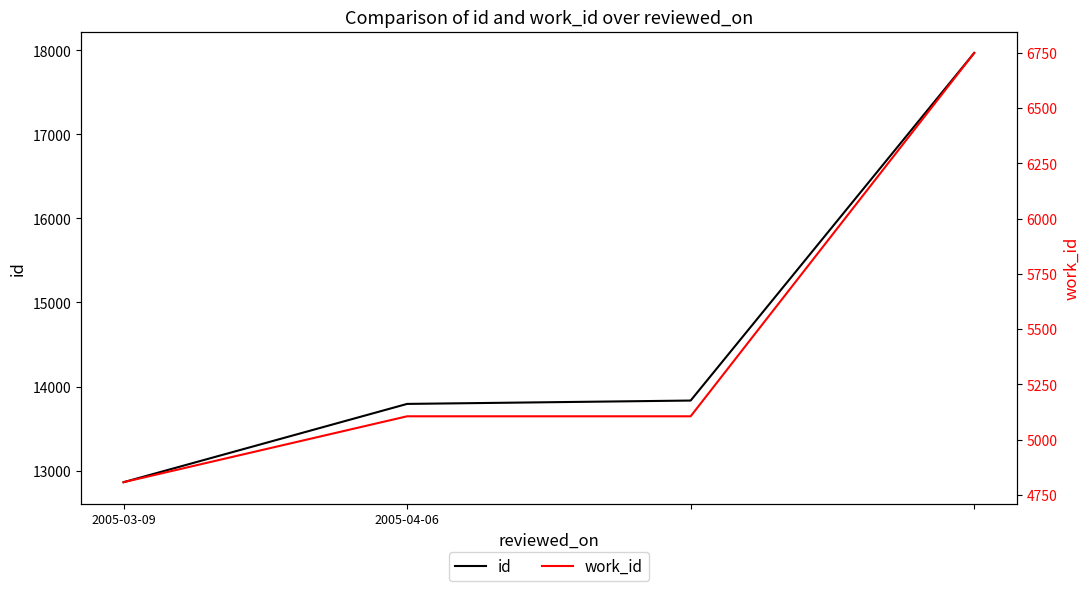

What is the difference between the work_id values at 3 and 2005-03-09?

1941